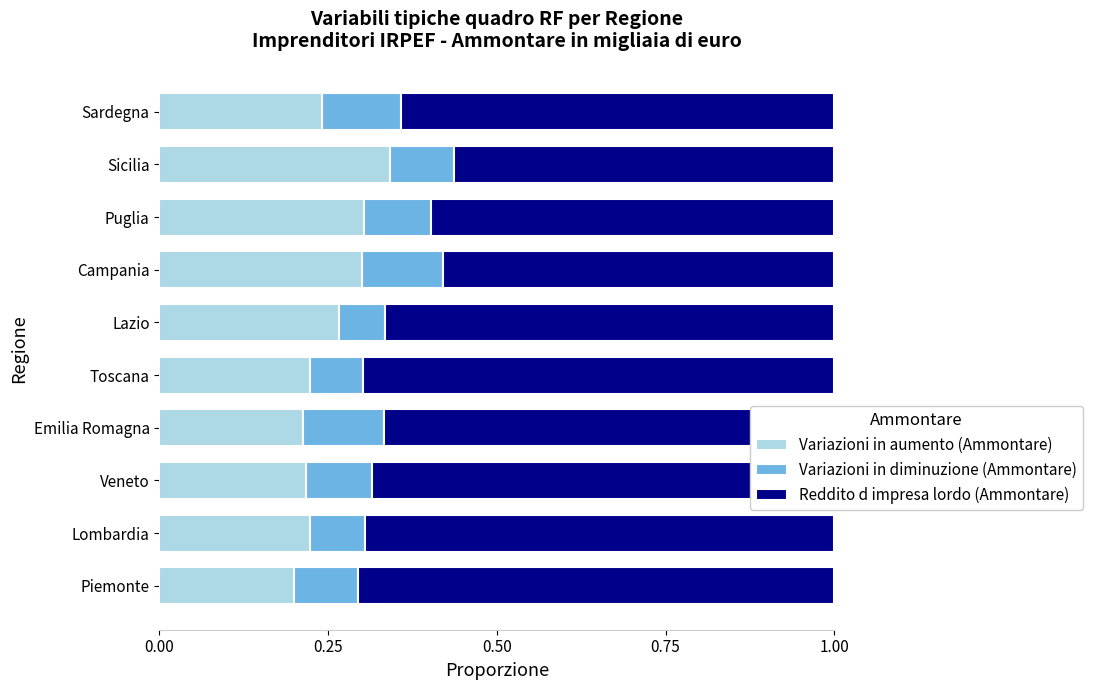

What is the sum of all Variazioni in aumento (Ammontare) values?

2.5